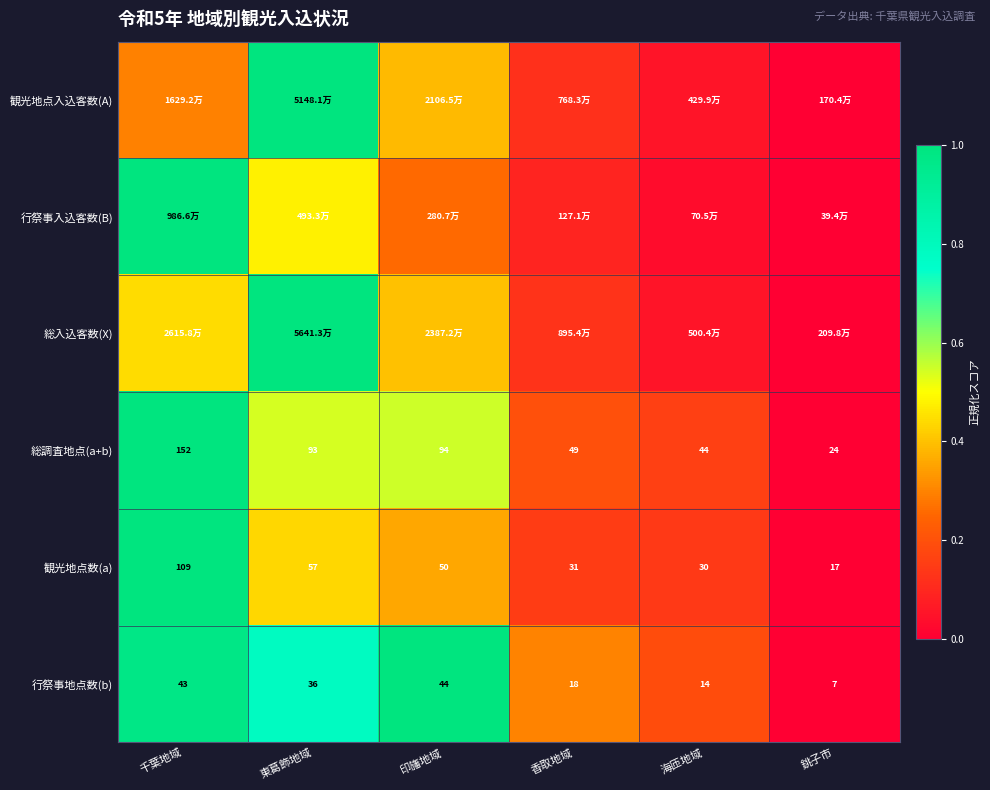

At how many categories does at least one series exceed 0?

5